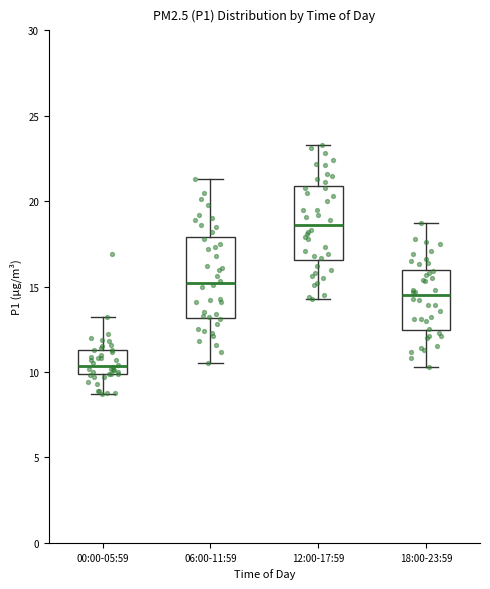

Which box's median line is the highest?

12:00-17:59